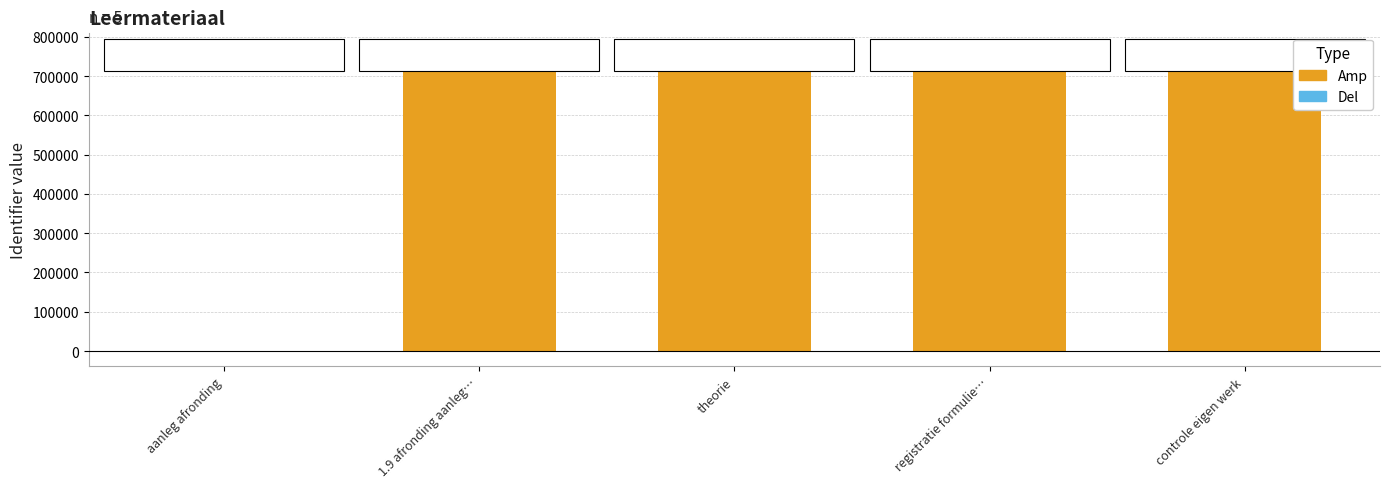

What is the maximum value shown in the chart?

771932.0